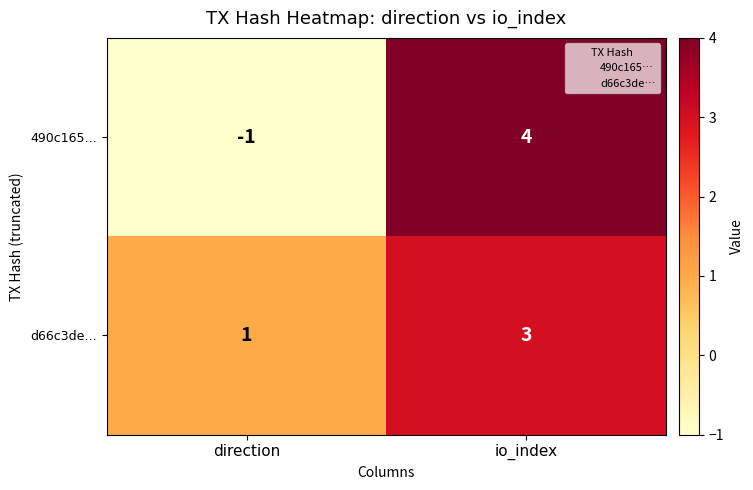

At which label is 490c165… closest to 1?

direction